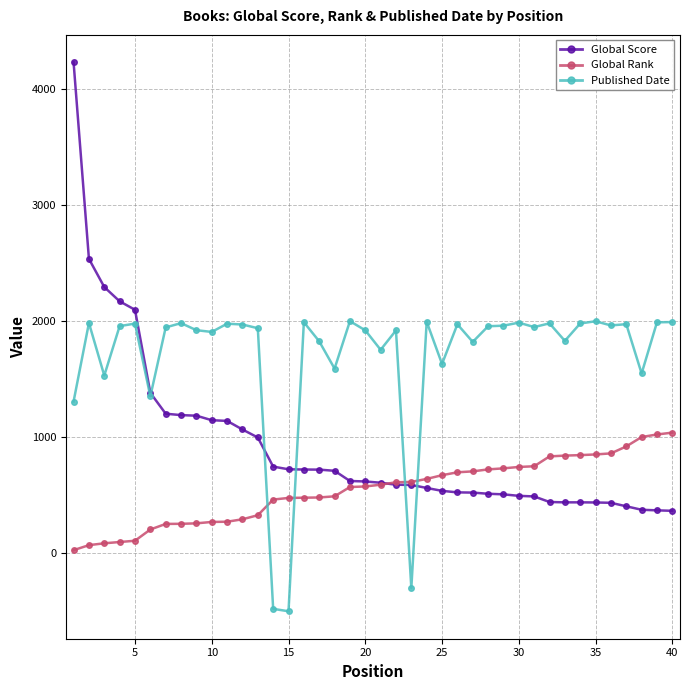

What is the minimum value shown in the chart?

-500